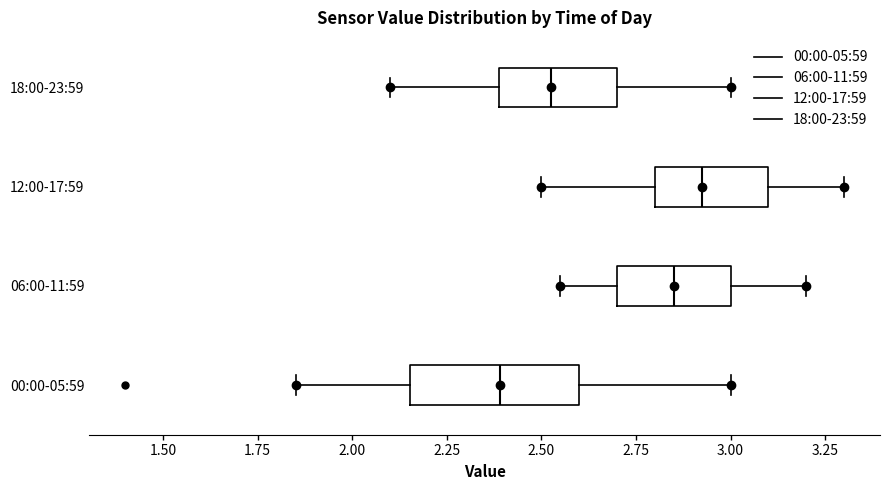

Reading bottom to top, read every box against the x-axis: the position of its median line, the range the box covers, and the ends of its whiskers. The values are not printed on the chart, so give them approximately, as read against the axis.

00:00-05:59: median 2.40, box 2.15 to 2.60, whiskers 1.85 to 3.00
06:00-11:59: median 2.85, box 2.70 to 3.00, whiskers 2.55 to 3.20
12:00-17:59: median 2.95, box 2.80 to 3.10, whiskers 2.50 to 3.30
18:00-23:59: median 2.55, box 2.40 to 2.70, whiskers 2.10 to 3.00